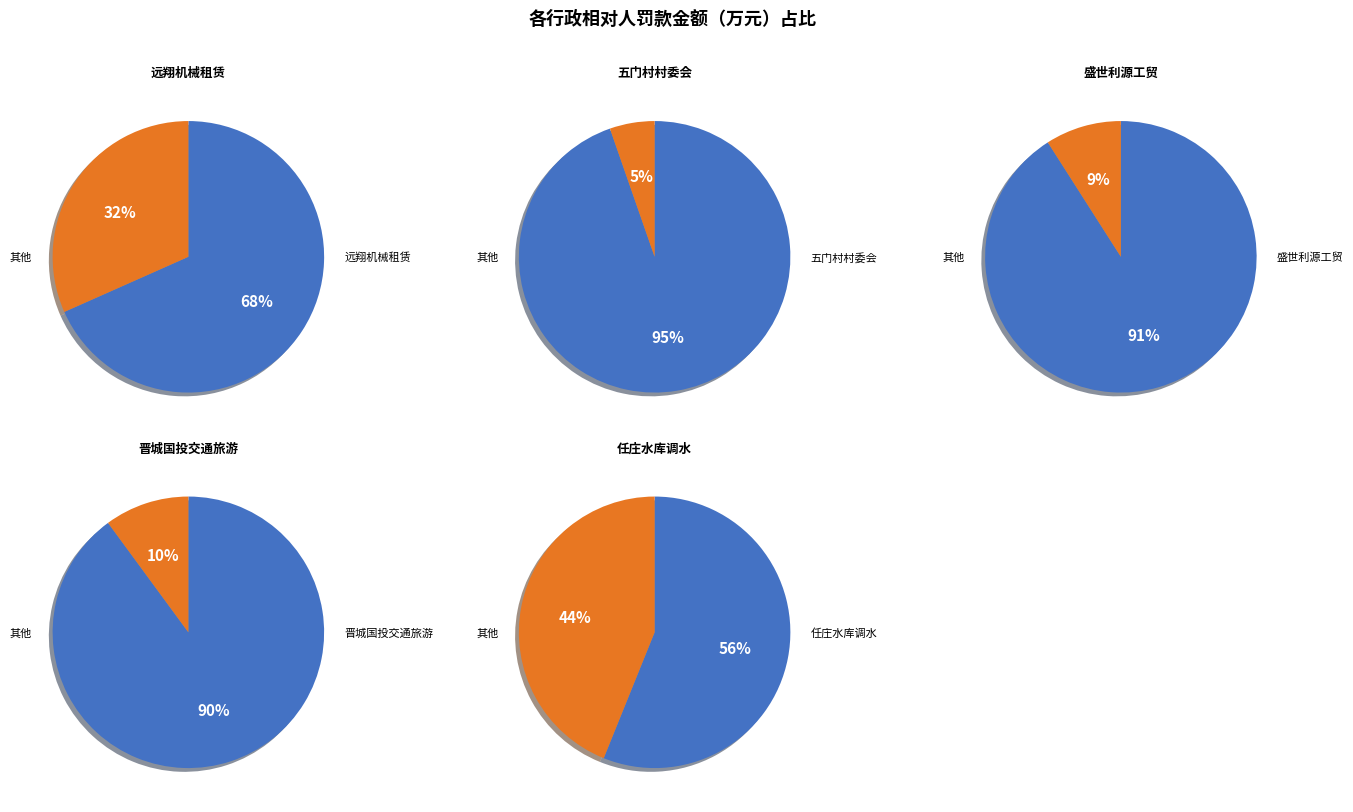

To the nearest percent, what is the difference between the 晋城市任庄水库调水有限公司 and 晋城市盛世利源工贸有限公司 slice percentages?

35%